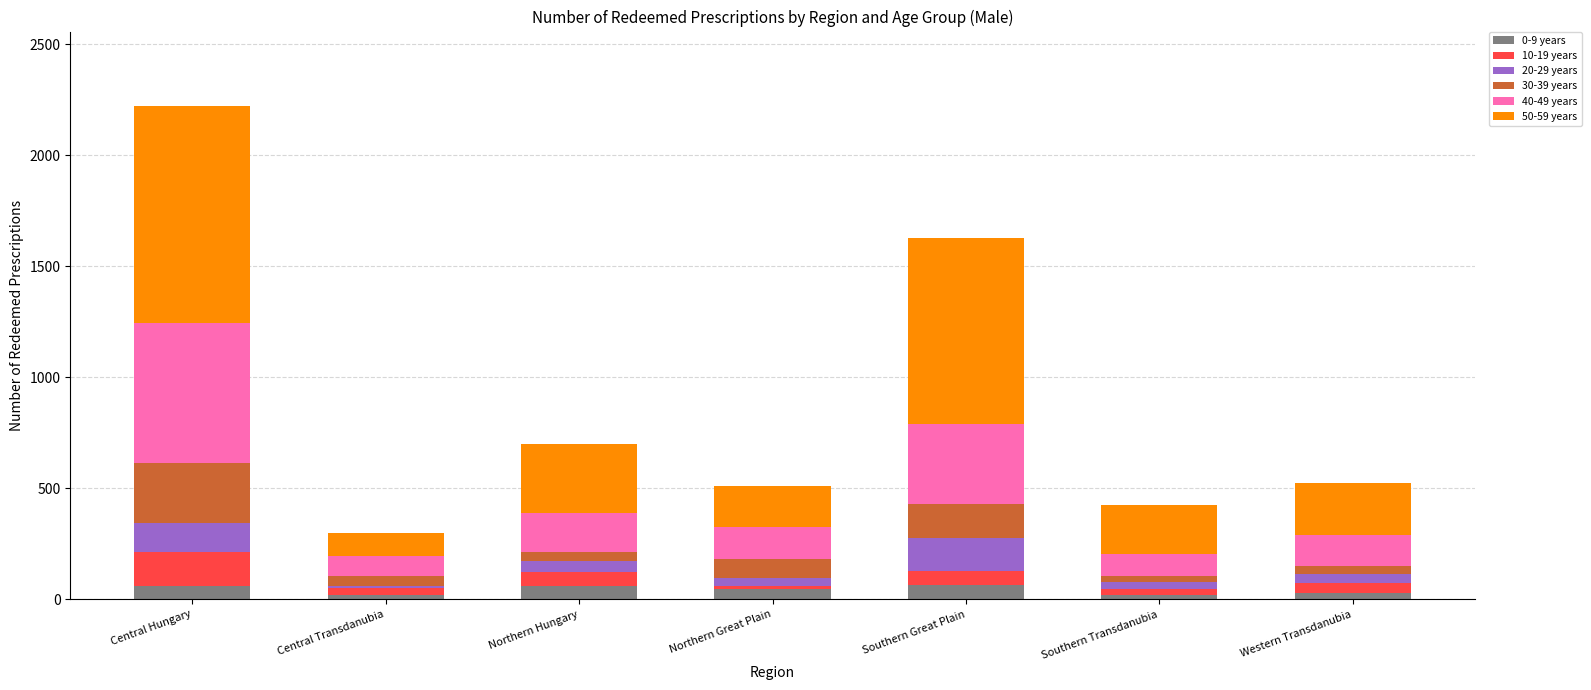

What is the total value across all series at Central Hungary?

2224